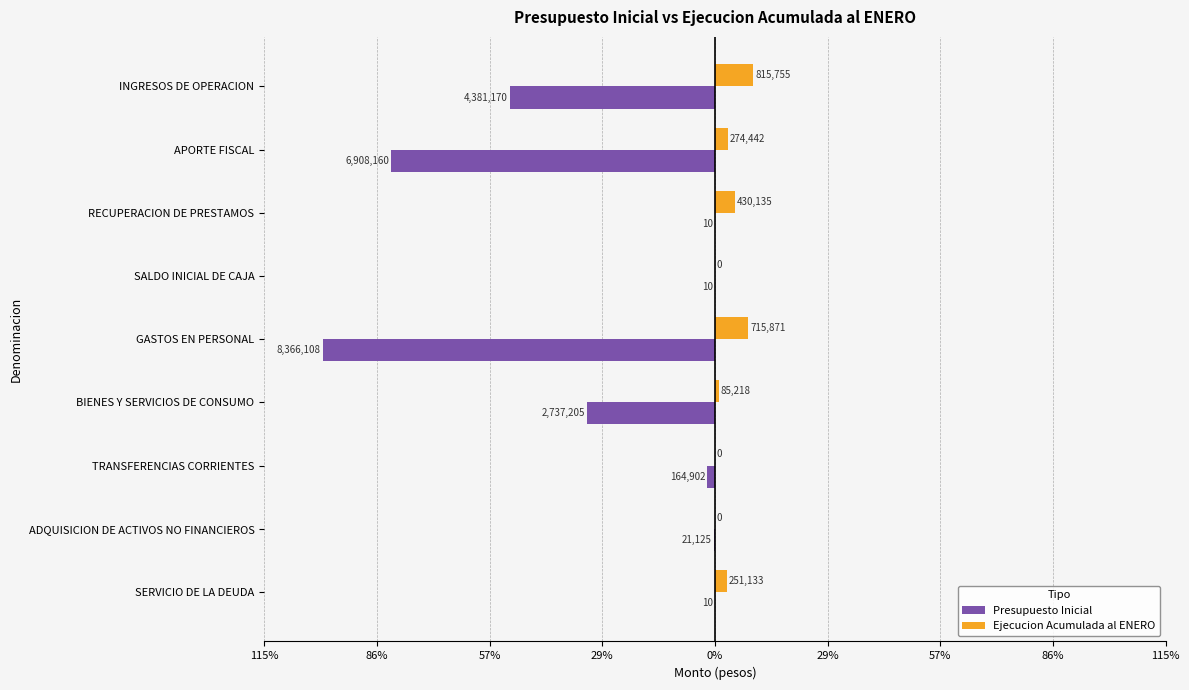

What are all the series names shown in the legend?

Presupuesto Inicial, Ejecucion Acumulada al ENERO